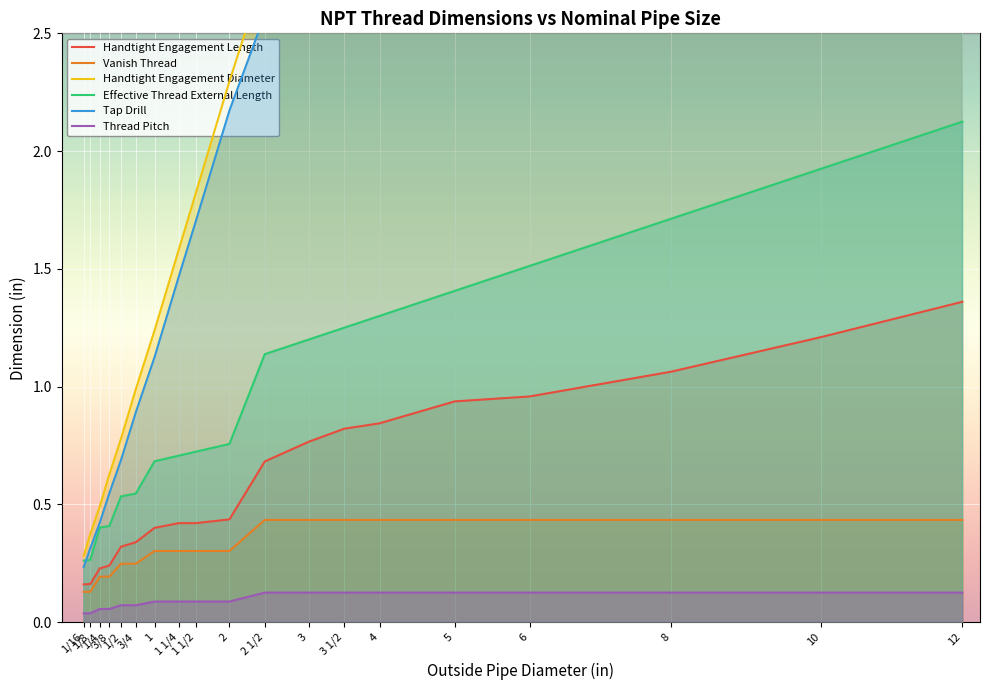

What is the total value across all series at 3?

9.2